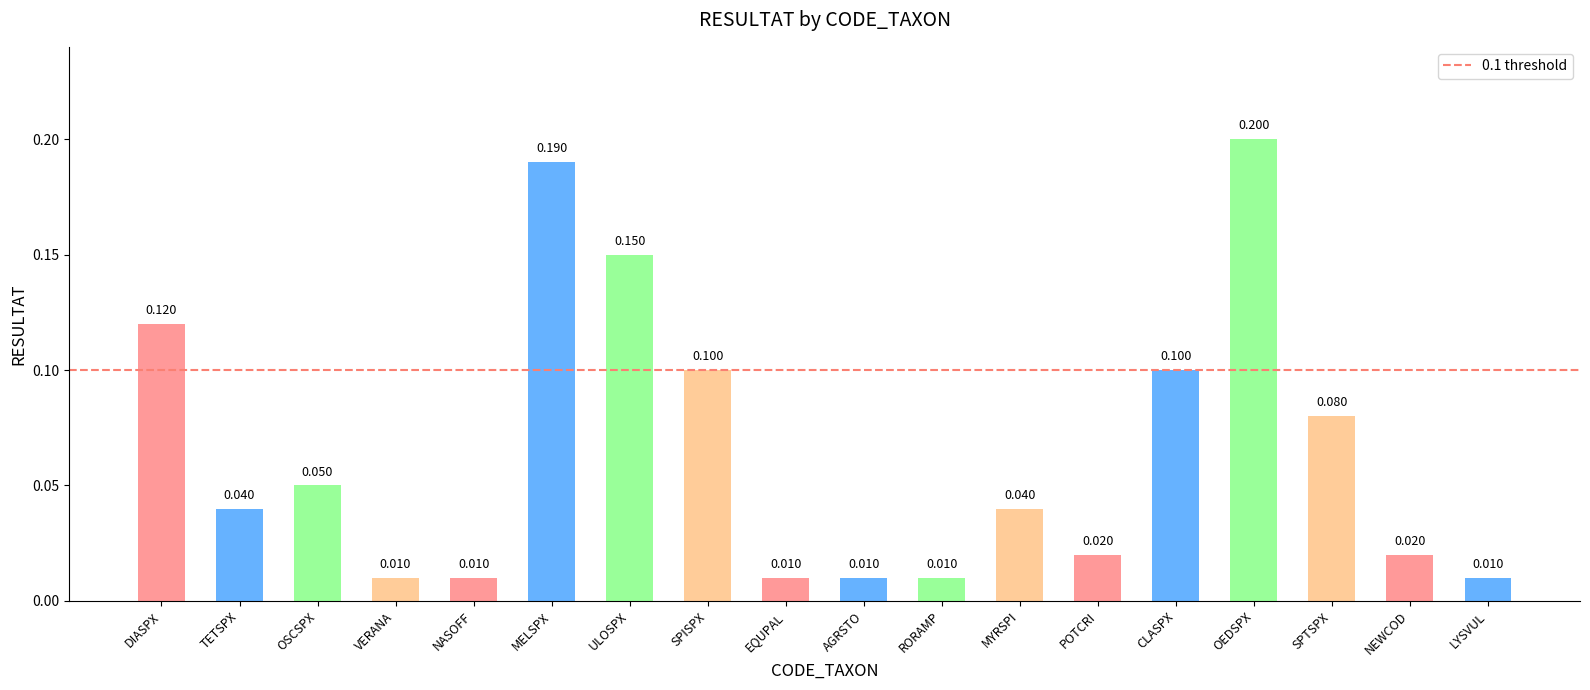

What is the label of the 9th bar from the left?

EQUPAL